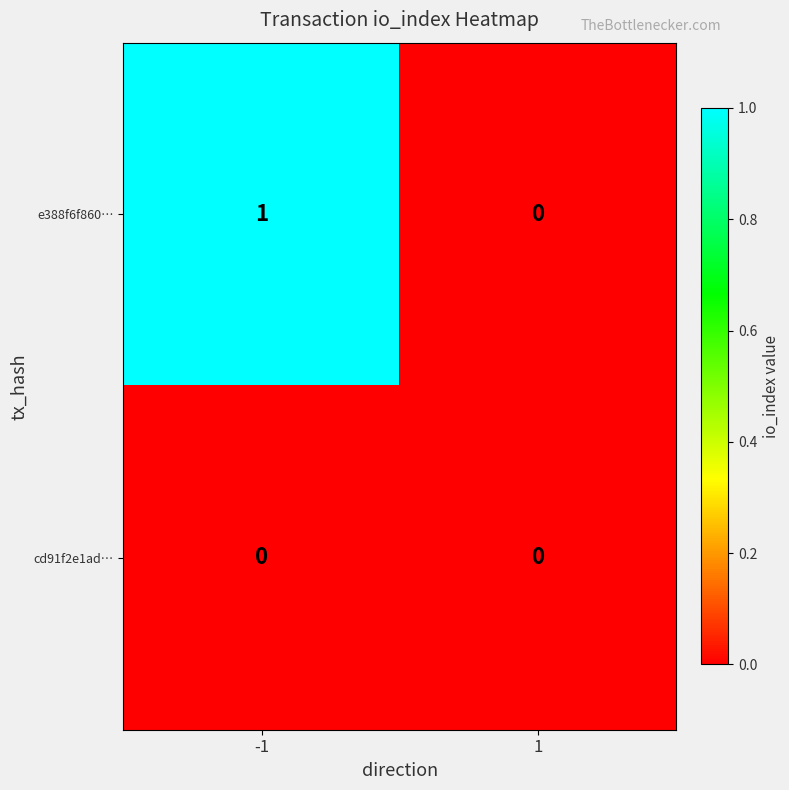

Between -1 and 1, which series saw the biggest shift?

e388f6f860…